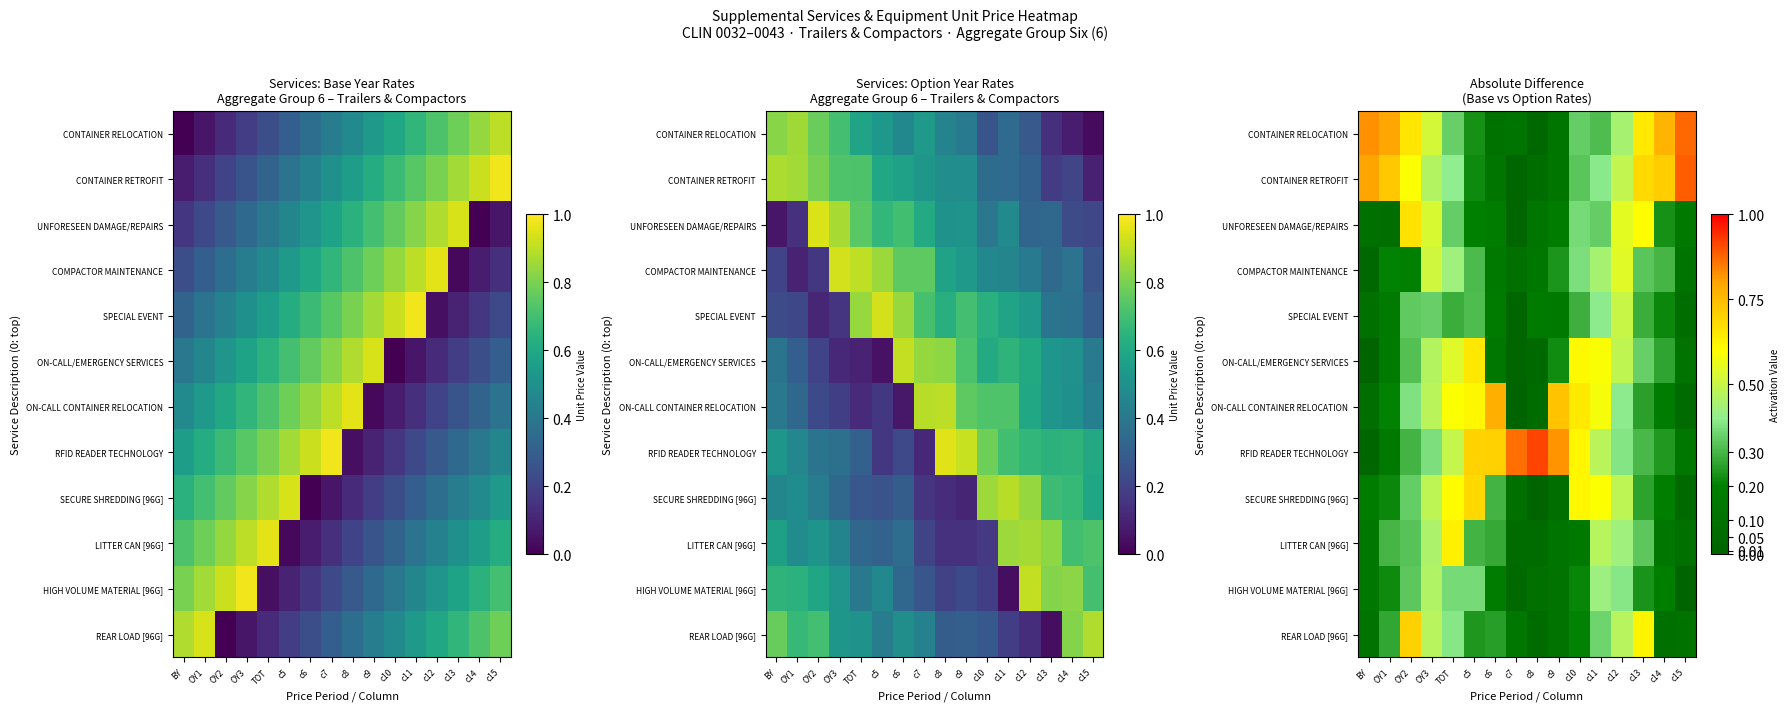

Rank the series at OY2 from highest to lowest value.

REAR LOAD [96G], UNFORESEEN DAMAGE/REPAIRS, CONTAINER RELOCATION, CONTAINER RETROFIT, ON-CALL CONTAINER RELOCATION, SECURE SHREDDING [96G], SPECIAL EVENT, HIGH VOLUME MATERIAL [96G], LITTER CAN [96G], ON-CALL/EMERGENCY SERVICES, RFID READER TECHNOLOGY, COMPACTOR MAINTENANCE